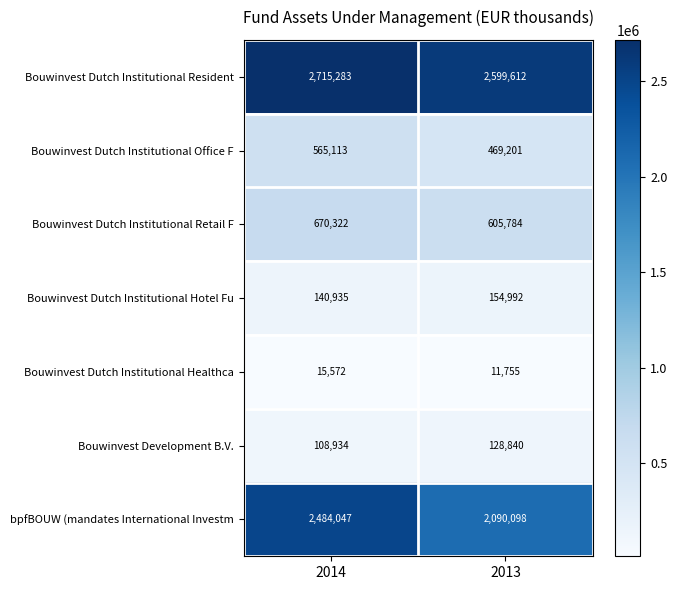

What is the approximate value of Bouwinvest Dutch Institutional Office F at 2014, to the nearest 10?

565110